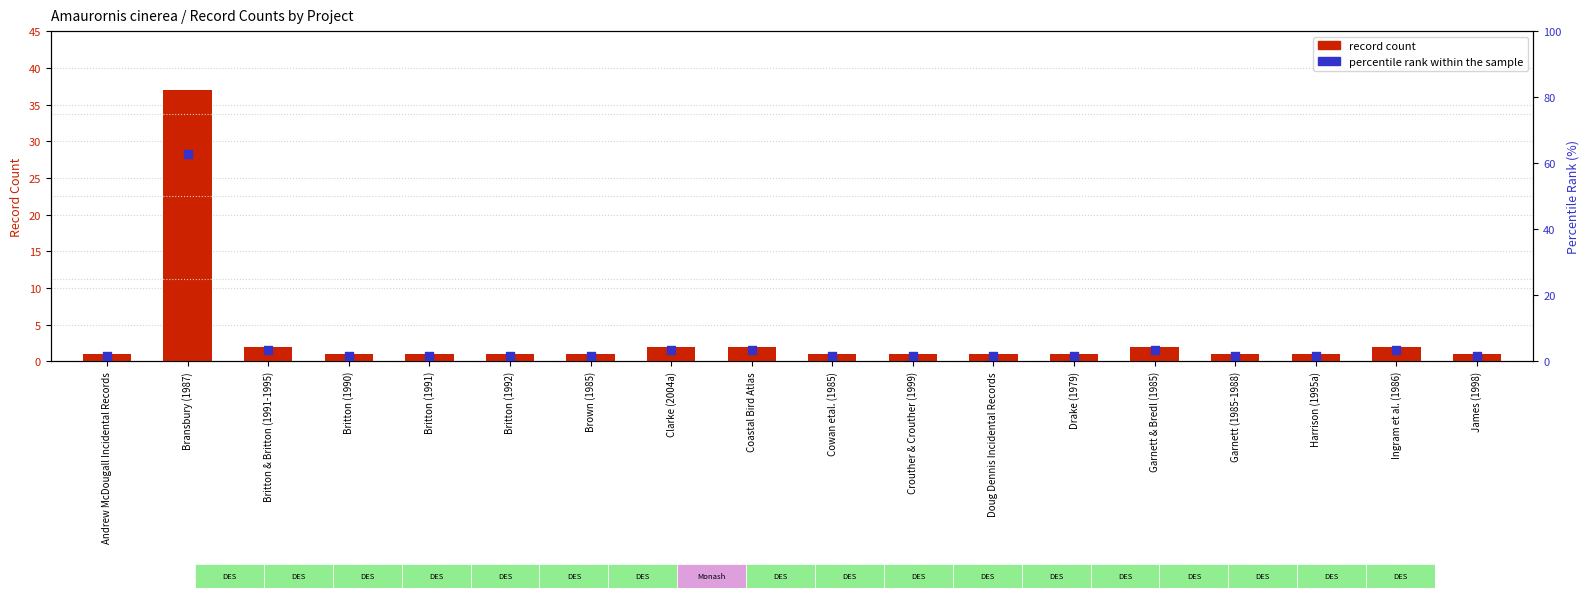

What are all the series names shown in the legend?

record count, percentile rank within the sample